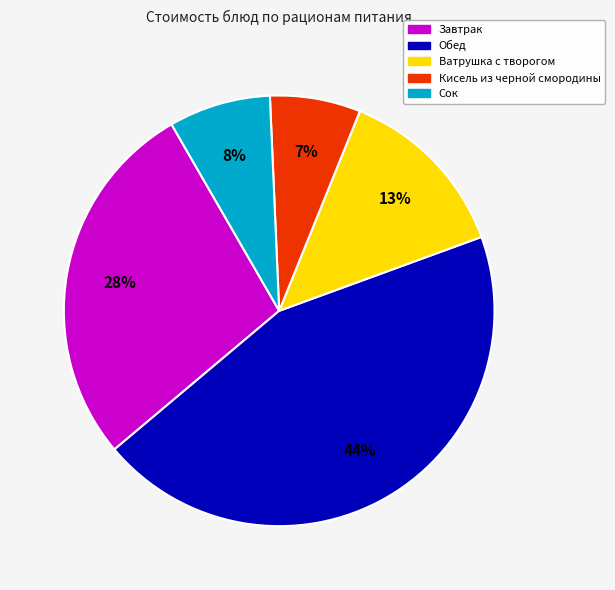

To the nearest percent, what is the average slice percentage?

20%